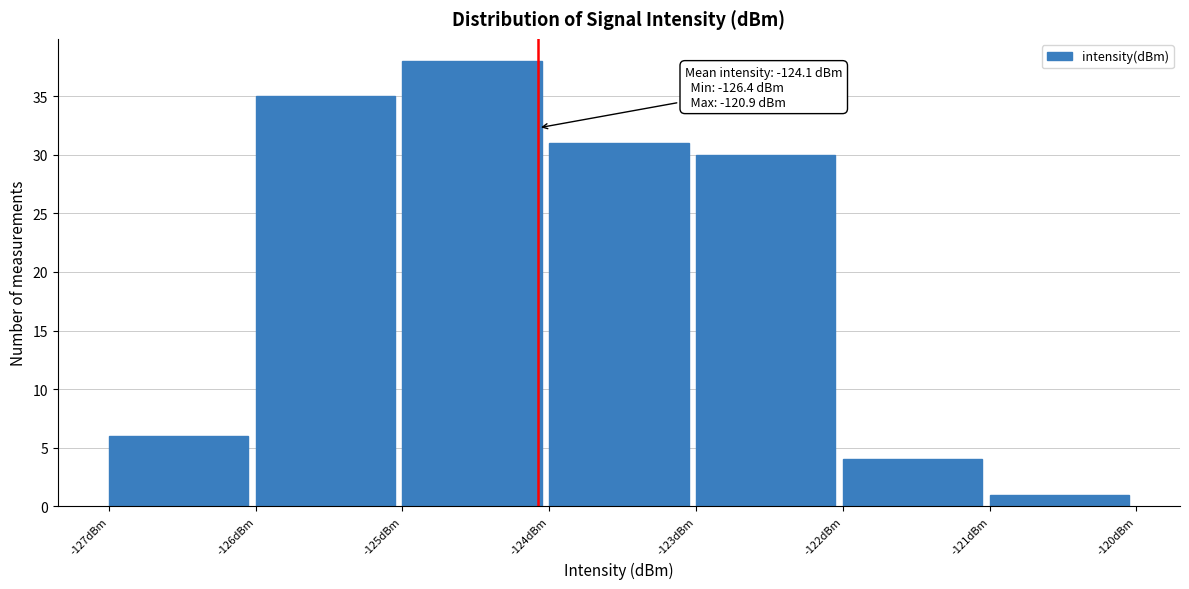

Which range on the x-axis has the tallest bar?

-125 to -124